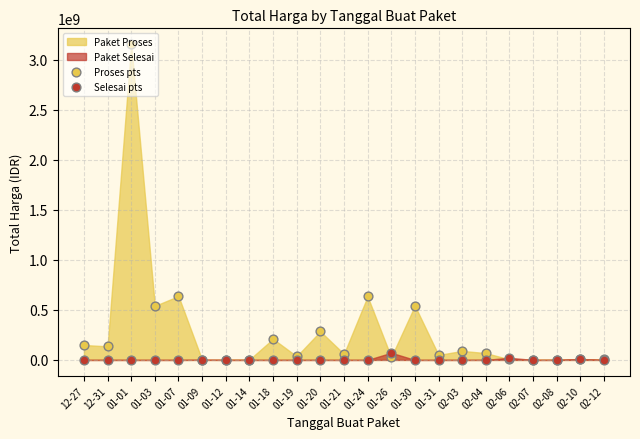

What is the total value across all series at 01-18?

210000000